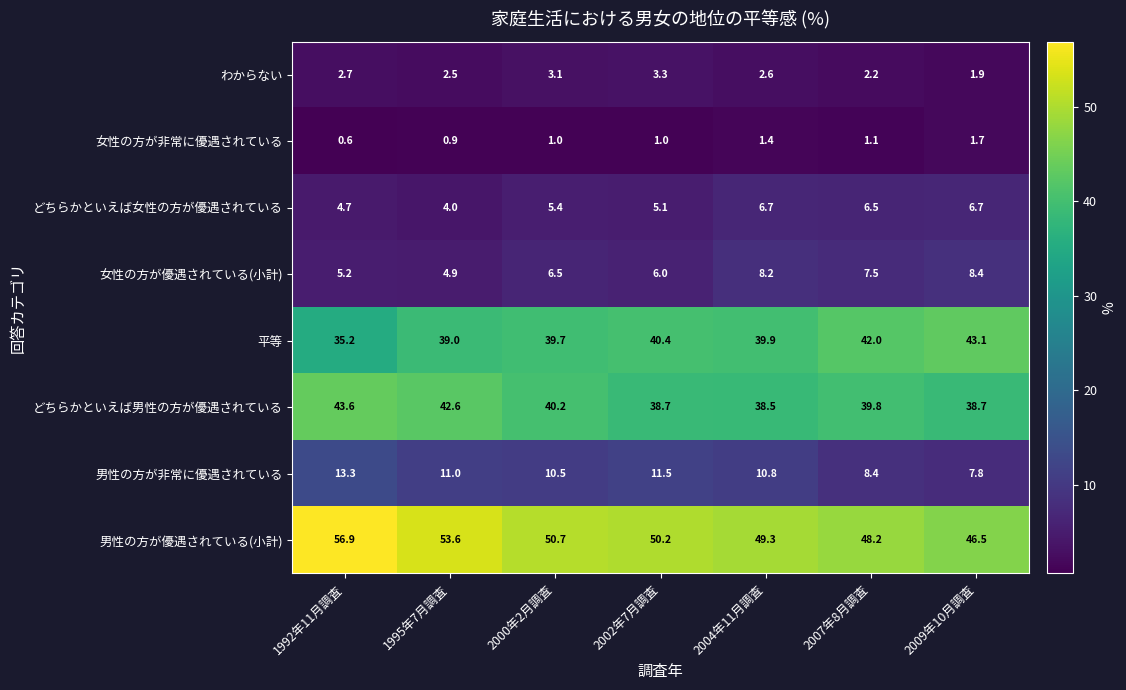

Which series has the widest spread of values?

男性の方が優遇されている(小計)